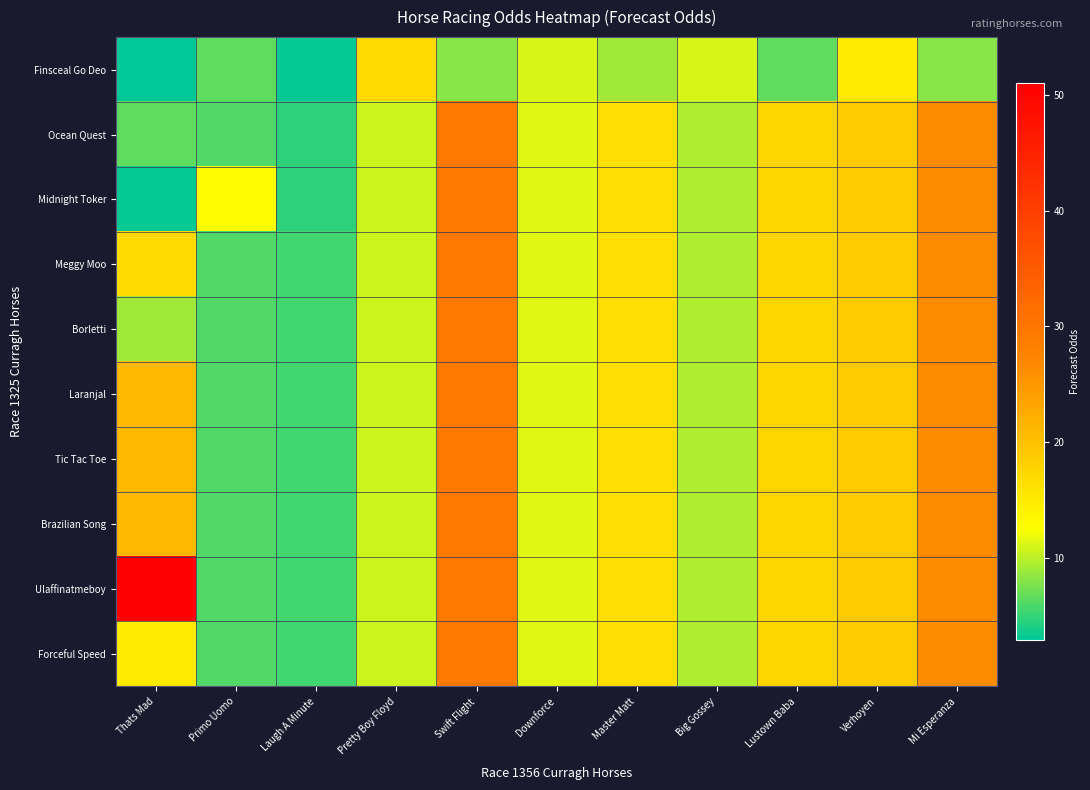

Reading right to left, transcribe all the data shown in this chart.

Finsceal Go Deo: Mi Esperanza=8.0	Verhoyen=15.0	Lustown Baba=6.5	Big Gossey=11.0	Master Matt=9.0	Downforce=11.0	Swift Flight=8.0	Pretty Boy Floyd=17.0	Laugh A Minute=3.2	Primo Uomo=6.5	Thats Mad=2.9
Ocean Quest: Mi Esperanza=26.5	Verhoyen=18.9	Lustown Baba=17.7	Big Gossey=9.5	Master Matt=16.6	Downforce=11.5	Swift Flight=29.4	Pretty Boy Floyd=10.6	Laugh A Minute=4.7	Primo Uomo=6.0	Thats Mad=6.5
Midnight Toker: Mi Esperanza=26.5	Verhoyen=18.9	Lustown Baba=17.7	Big Gossey=9.5	Master Matt=16.6	Downforce=11.5	Swift Flight=29.4	Pretty Boy Floyd=10.6	Laugh A Minute=4.7	Primo Uomo=13.0	Thats Mad=3.2
Meggy Moo: Mi Esperanza=26.5	Verhoyen=18.9	Lustown Baba=17.7	Big Gossey=9.5	Master Matt=16.6	Downforce=11.5	Swift Flight=29.4	Pretty Boy Floyd=10.6	Laugh A Minute=5.5	Primo Uomo=6.0	Thats Mad=17.0
Borletti: Mi Esperanza=26.5	Verhoyen=18.9	Lustown Baba=17.7	Big Gossey=9.5	Master Matt=16.6	Downforce=11.5	Swift Flight=29.4	Pretty Boy Floyd=10.6	Laugh A Minute=5.5	Primo Uomo=6.0	Thats Mad=9.0
Laranjal: Mi Esperanza=26.5	Verhoyen=18.9	Lustown Baba=17.7	Big Gossey=9.5	Master Matt=16.6	Downforce=11.5	Swift Flight=29.4	Pretty Boy Floyd=10.6	Laugh A Minute=5.5	Primo Uomo=6.0	Thats Mad=21.0
Tic Tac Toe: Mi Esperanza=26.5	Verhoyen=18.9	Lustown Baba=17.7	Big Gossey=9.5	Master Matt=16.6	Downforce=11.5	Swift Flight=29.4	Pretty Boy Floyd=10.6	Laugh A Minute=5.5	Primo Uomo=6.0	Thats Mad=21.0
Brazilian Song: Mi Esperanza=26.5	Verhoyen=18.9	Lustown Baba=17.7	Big Gossey=9.5	Master Matt=16.6	Downforce=11.5	Swift Flight=29.4	Pretty Boy Floyd=10.6	Laugh A Minute=5.5	Primo Uomo=6.0	Thats Mad=21.0
Ulaffinatmeboy: Mi Esperanza=26.5	Verhoyen=18.9	Lustown Baba=17.7	Big Gossey=9.5	Master Matt=16.6	Downforce=11.5	Swift Flight=29.4	Pretty Boy Floyd=10.6	Laugh A Minute=5.5	Primo Uomo=6.0	Thats Mad=51.0
Forceful Speed: Mi Esperanza=26.5	Verhoyen=18.9	Lustown Baba=17.7	Big Gossey=9.5	Master Matt=16.6	Downforce=11.5	Swift Flight=29.4	Pretty Boy Floyd=10.6	Laugh A Minute=5.5	Primo Uomo=6.0	Thats Mad=15.0